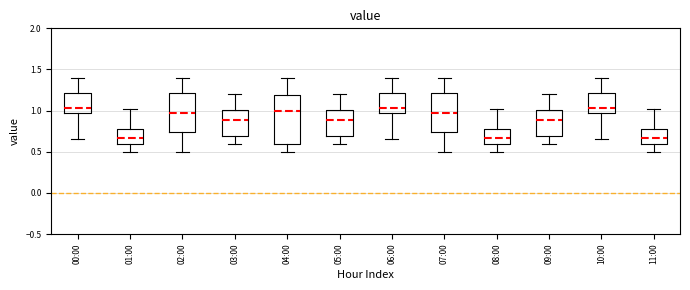

Reading left to right, transcribe this box plot: for each box, give where its median line is, the range the box spans, and where its two whiskers end, as read against the y-axis. The values are not printed on the chart, so give them approximately, as read against the axis.

00:00: median 1.05, box 0.95 to 1.20, whiskers 0.65 to 1.40
01:00: median 0.65, box 0.60 to 0.80, whiskers 0.50 to 1.00
02:00: median 1.00, box 0.75 to 1.20, whiskers 0.50 to 1.40
03:00: median 0.90, box 0.70 to 1.00, whiskers 0.60 to 1.20
04:00: median 1.00, box 0.60 to 1.20, whiskers 0.50 to 1.40
05:00: median 0.90, box 0.70 to 1.00, whiskers 0.60 to 1.20
06:00: median 1.05, box 0.95 to 1.20, whiskers 0.65 to 1.40
07:00: median 1.00, box 0.75 to 1.20, whiskers 0.50 to 1.40
08:00: median 0.65, box 0.60 to 0.80, whiskers 0.50 to 1.00
09:00: median 0.90, box 0.70 to 1.00, whiskers 0.60 to 1.20
10:00: median 1.05, box 0.95 to 1.20, whiskers 0.65 to 1.40
11:00: median 0.65, box 0.60 to 0.80, whiskers 0.50 to 1.00